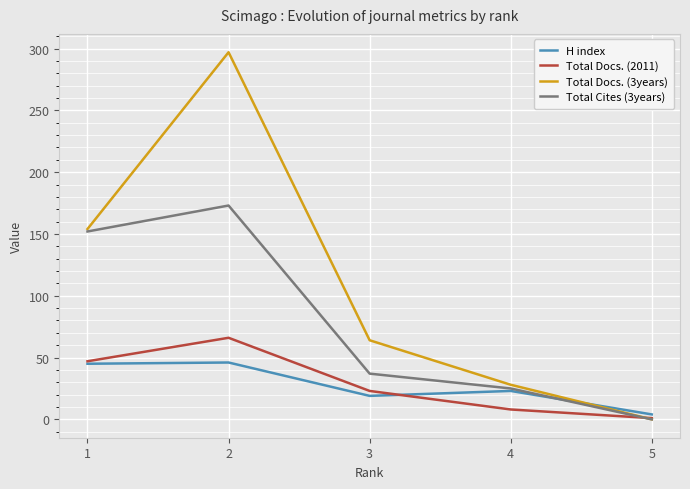

Rank the series by their maximum value, from highest to lowest.

Total Docs. (3years), Total Cites (3years), Total Docs. (2011), H index